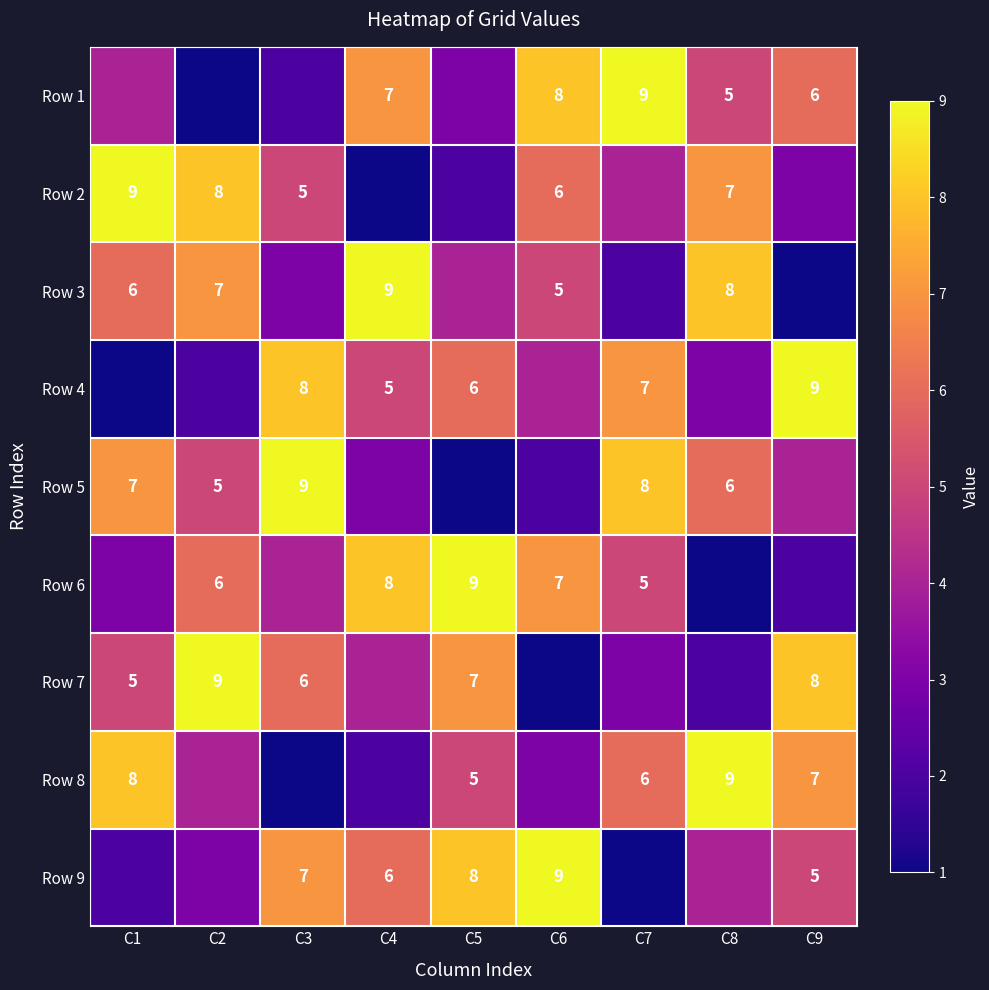

Is the value of Row 4 at C9 greater than the value of Row 2 at C6?

Yes